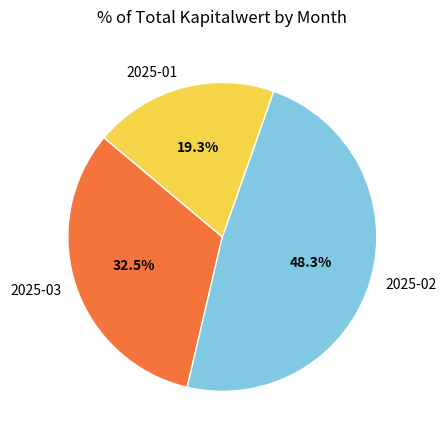

Approximately how many times larger is the value at 2025-02 compared to 2025-01?

2.5